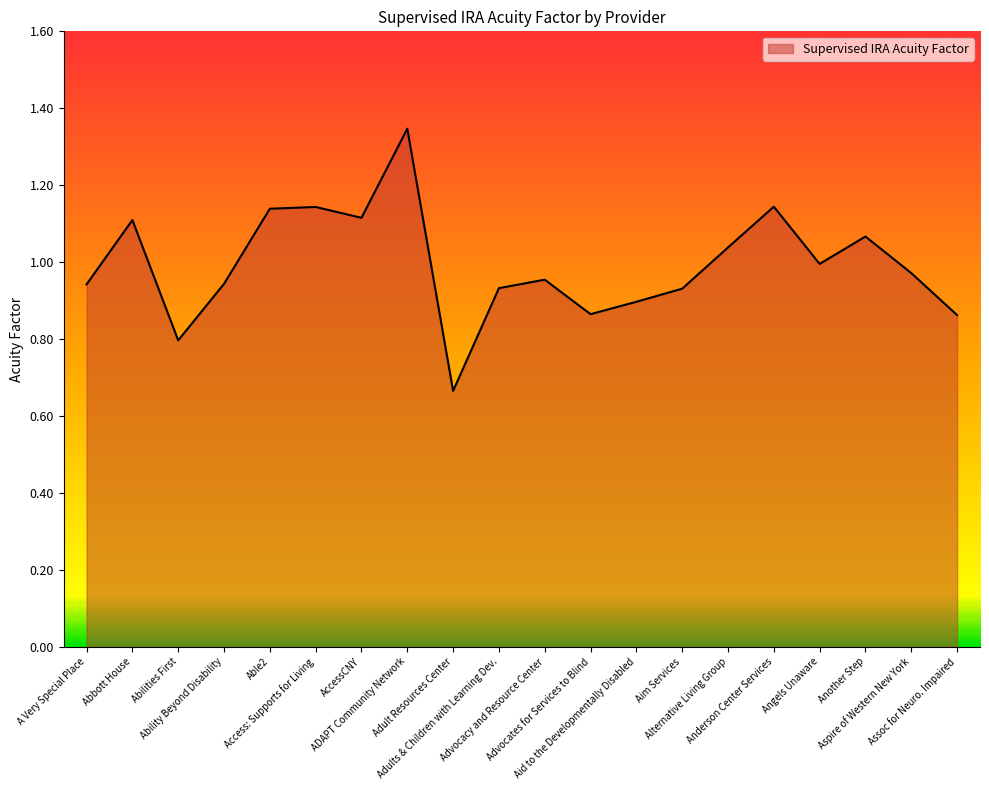

Does the chart display data point markers on the line(s)?

No